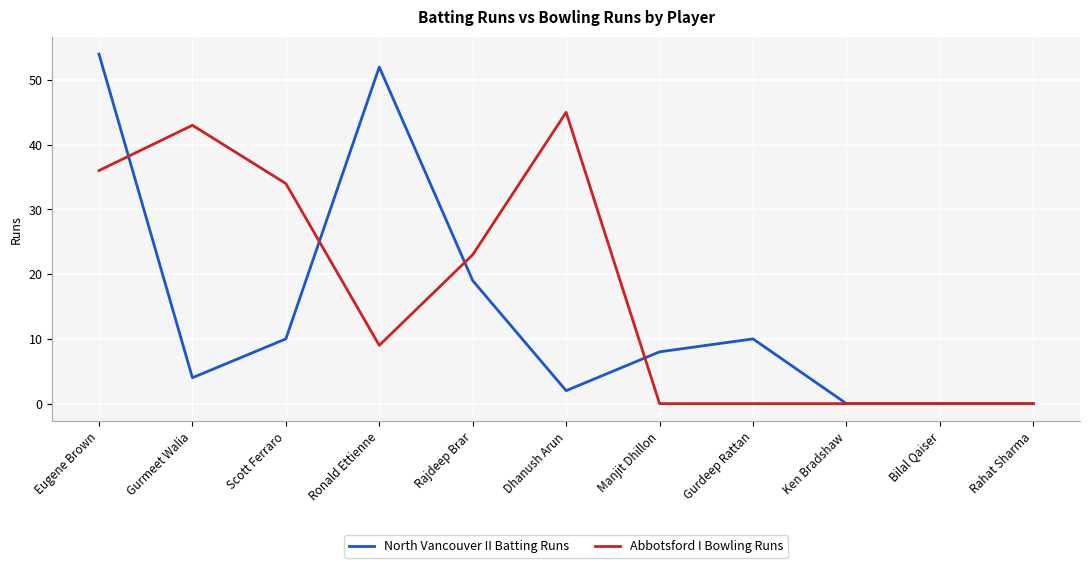

What value does the Abbotsford I Bowling Runs series have at Rajdeep Brar, to the nearest 10?

20